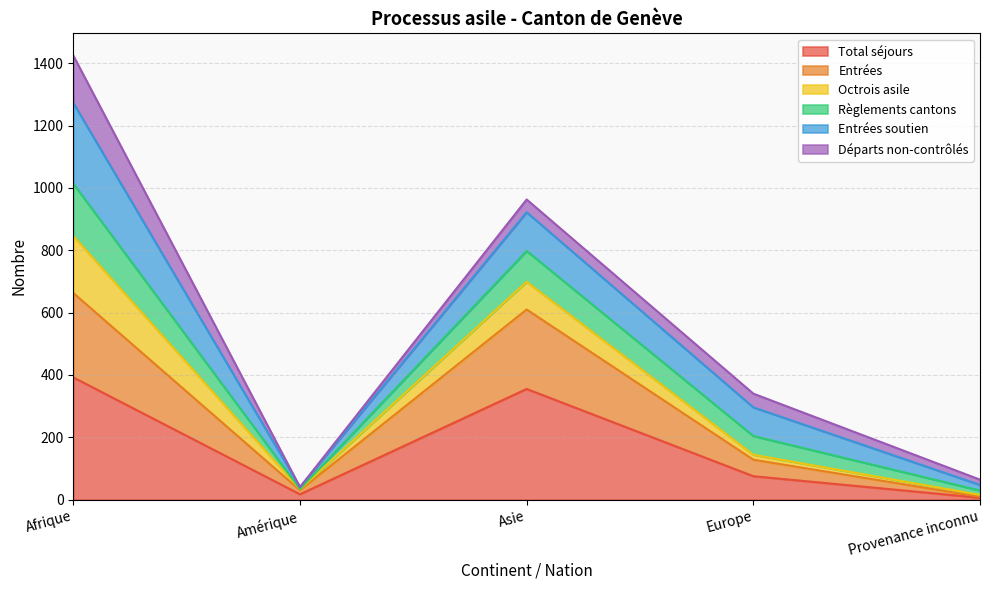

True or false: Règlements cantons has more than 0 points higher than both neighbors.

True